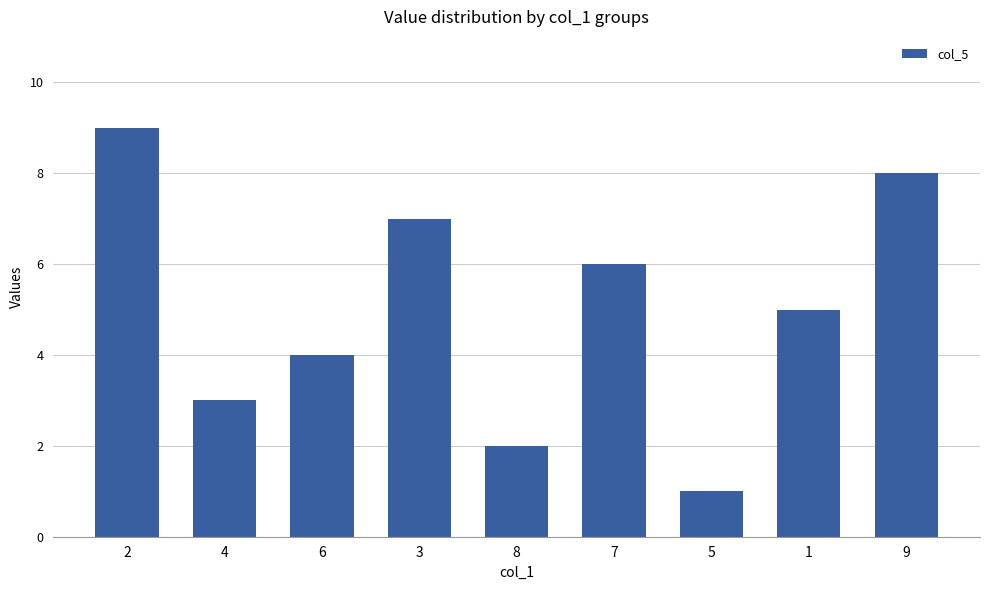

At which label is the value closest to 5?

1